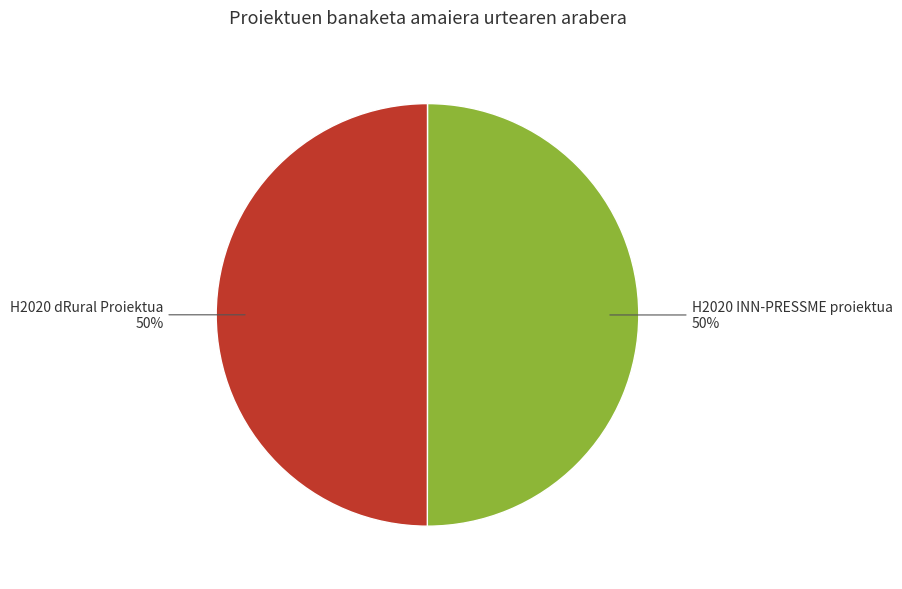

Combined, do H2020 INN-PRESSME proiektua and H2020 dRural Proiektua account for over 50%?

Yes